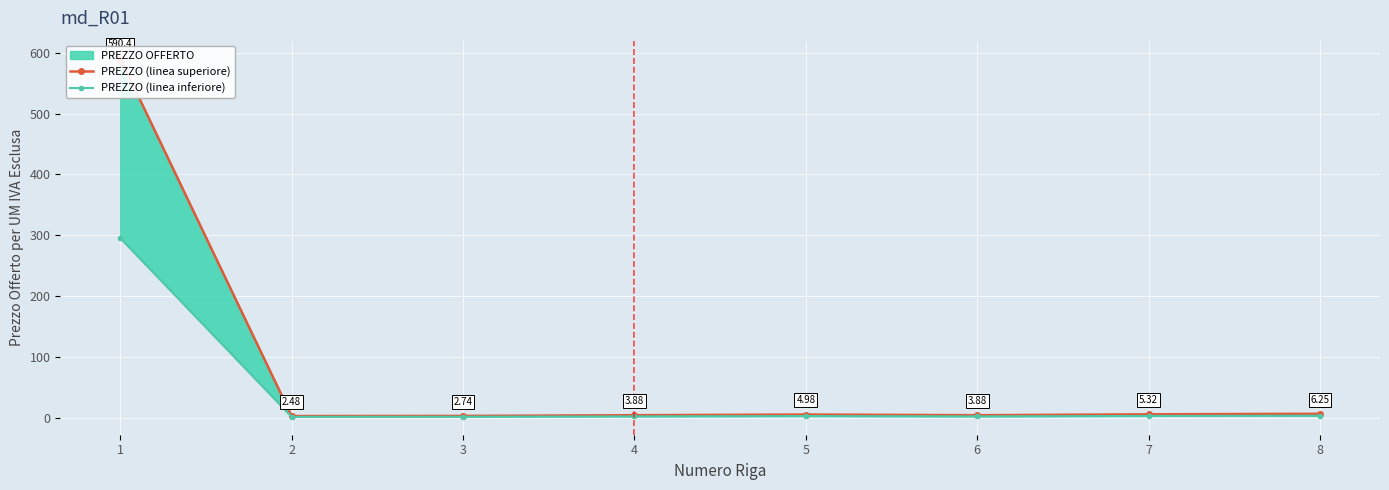

True or false: PREZZO (linea superiore) and PREZZO (linea inferiore) cross at least once.

False